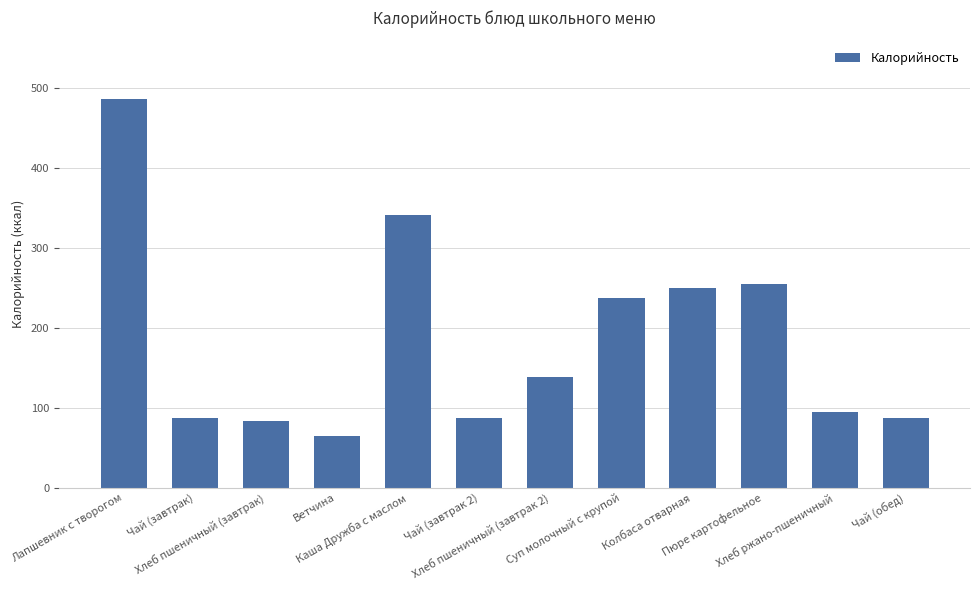

Which label corresponds to the smallest value in the chart?

Ветчина